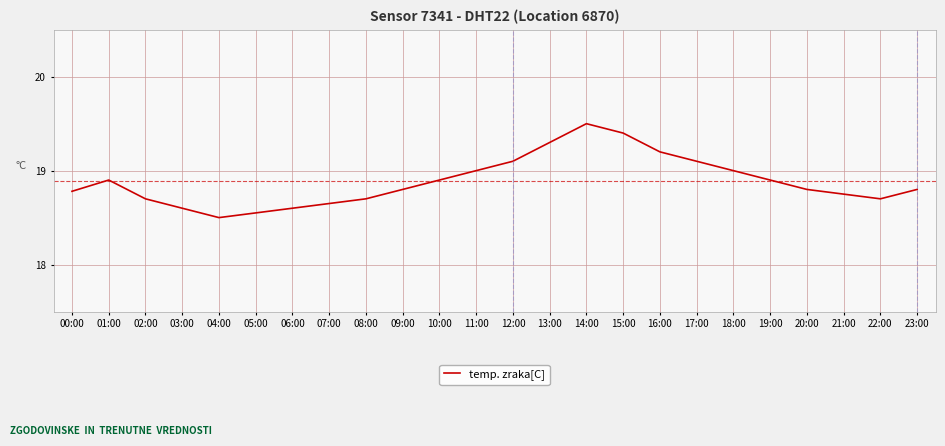

At which category does the data reach its first local valley?

04:00